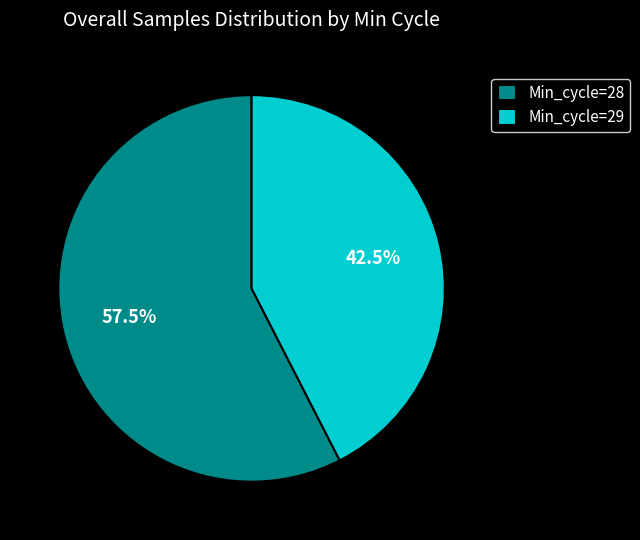

How much of the chart is everything except Min_cycle=29?

57.5%